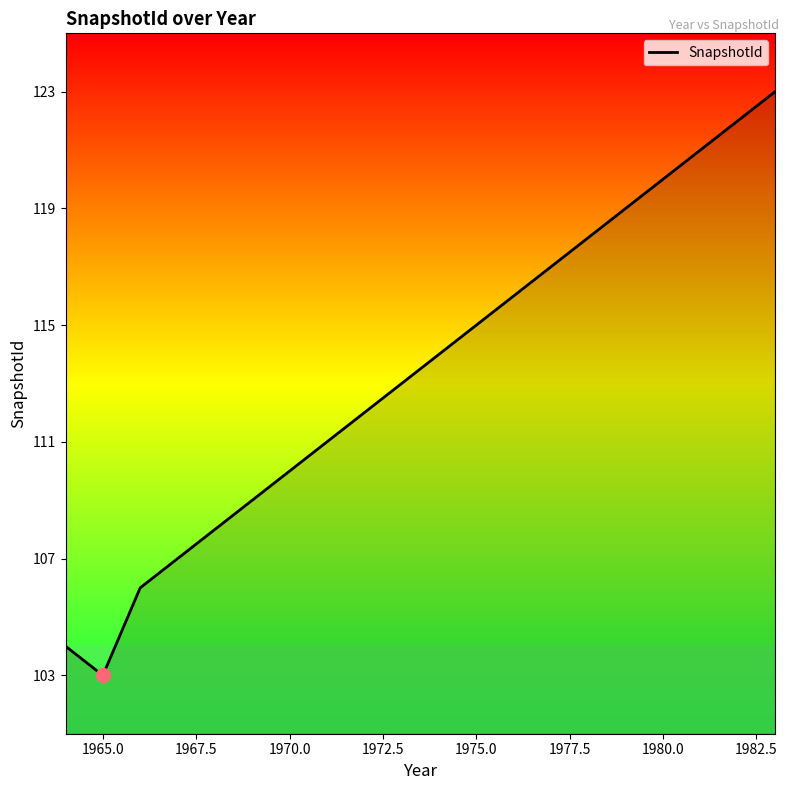

What is the difference between the maximum and minimum values?

20